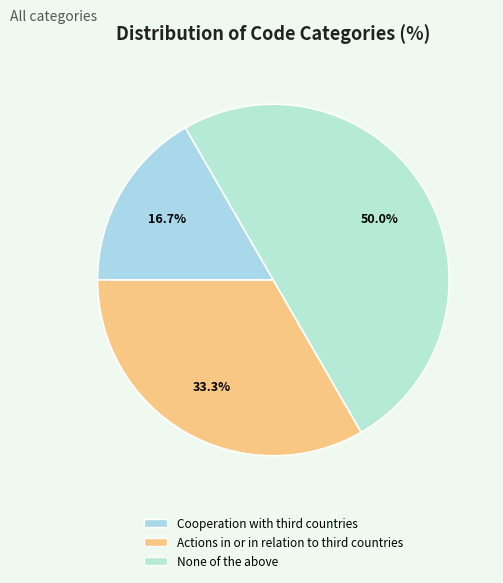

What is the largest slice in the pie chart?

None of the above